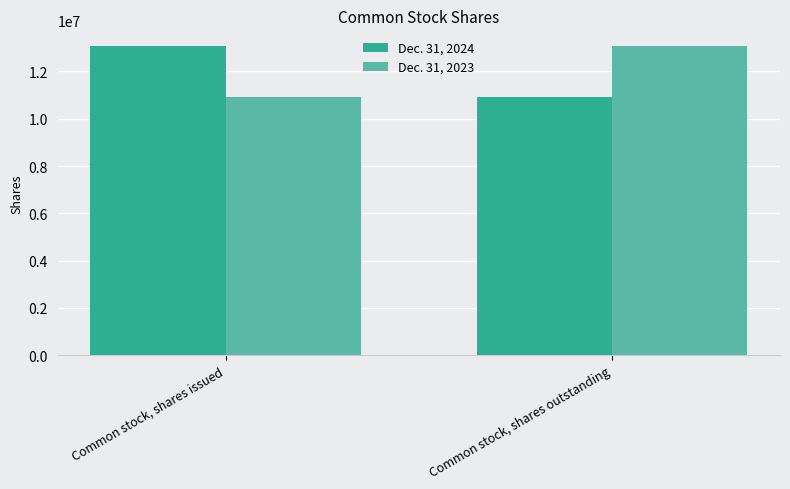

What is the highest value of the Dec. 31, 2023 series?

13086533